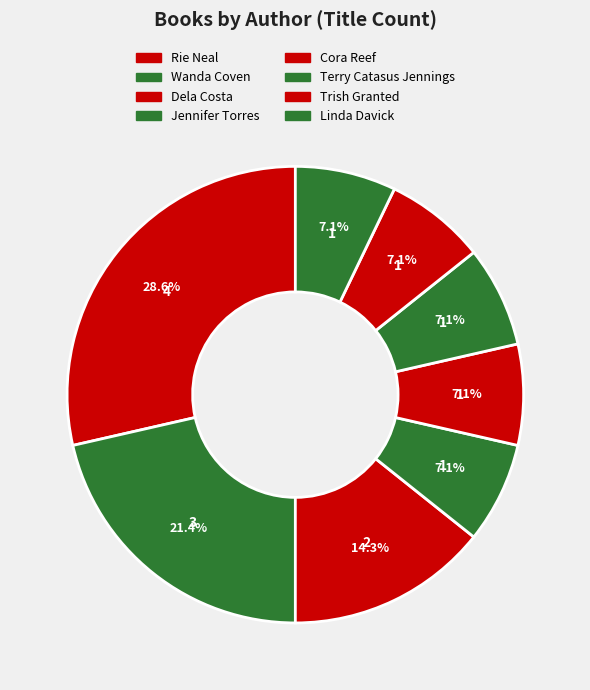

How many segments does this pie chart have?

8